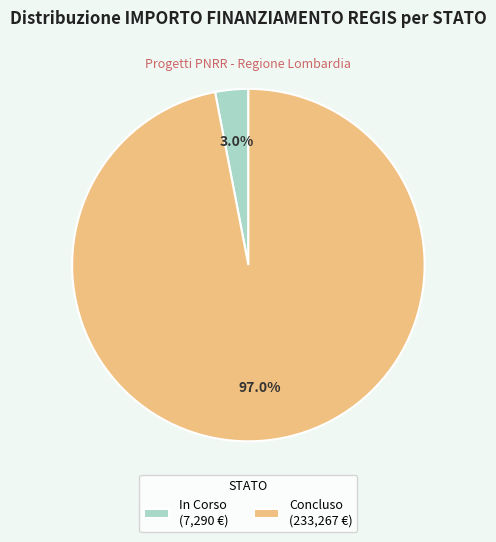

Between In Corso (7,290 €) and Concluso (233,267 €), which is larger?

Concluso (233,267 €)